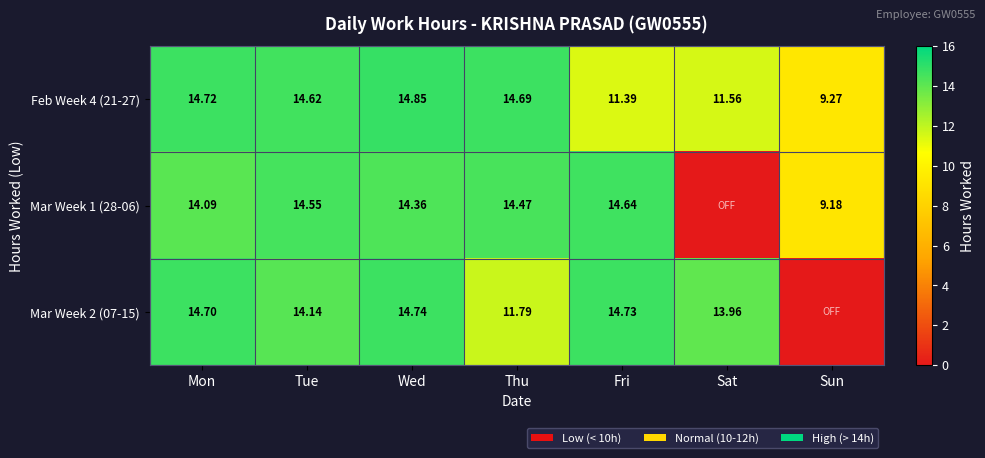

Where does the Feb Week 4 (21-27) series first go above 14?

Mon